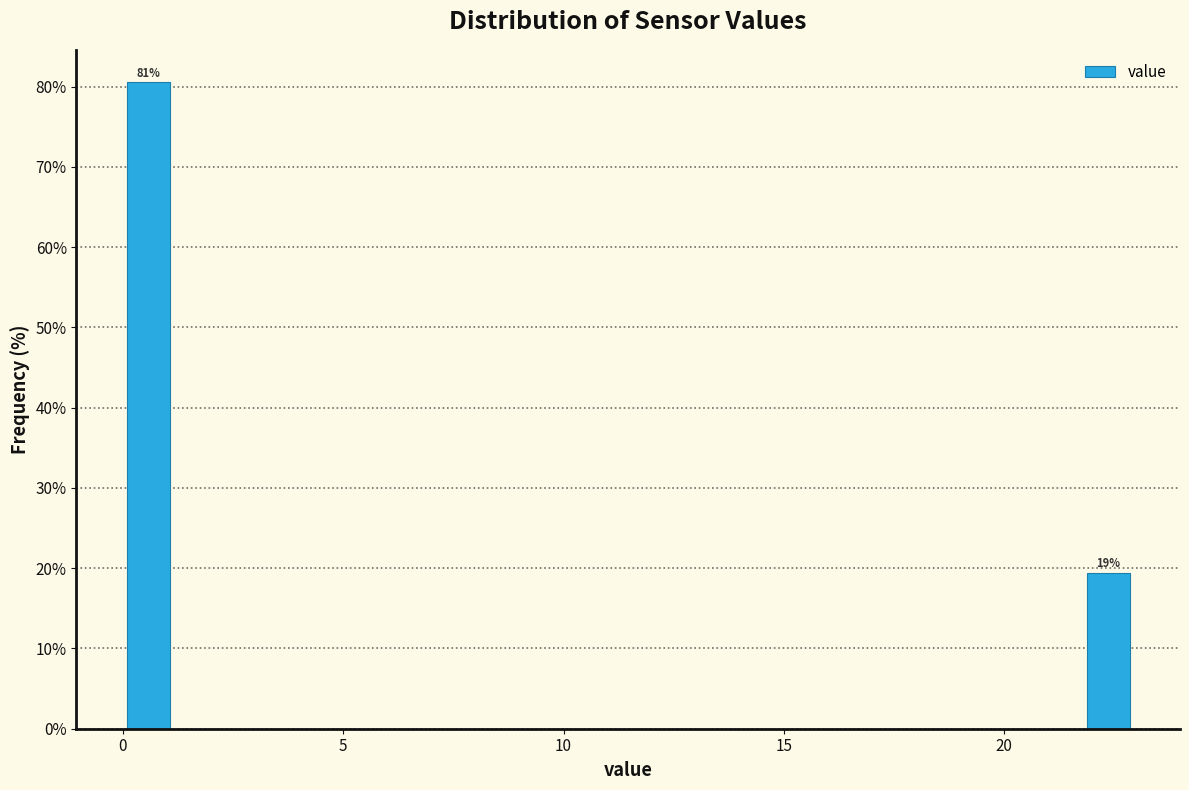

Read against the x-axis, roughly where is the centre of the tallest bar?

0.5